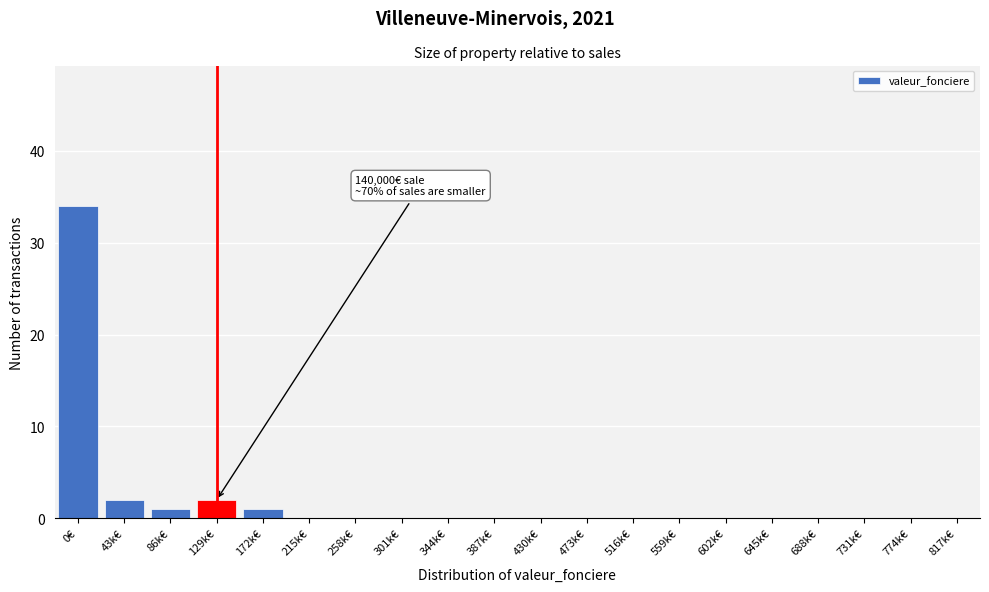

Reading left to right, transcribe all the data shown in this chart.

0€=34	43k€=2	86k€=1	129k€=2	172k€=1	215k€=0	258k€=0	301k€=0	344k€=0	387k€=0	430k€=0	473k€=0	516k€=0	559k€=0	602k€=0	645k€=0	688k€=0	731k€=0	774k€=0	817k€=0